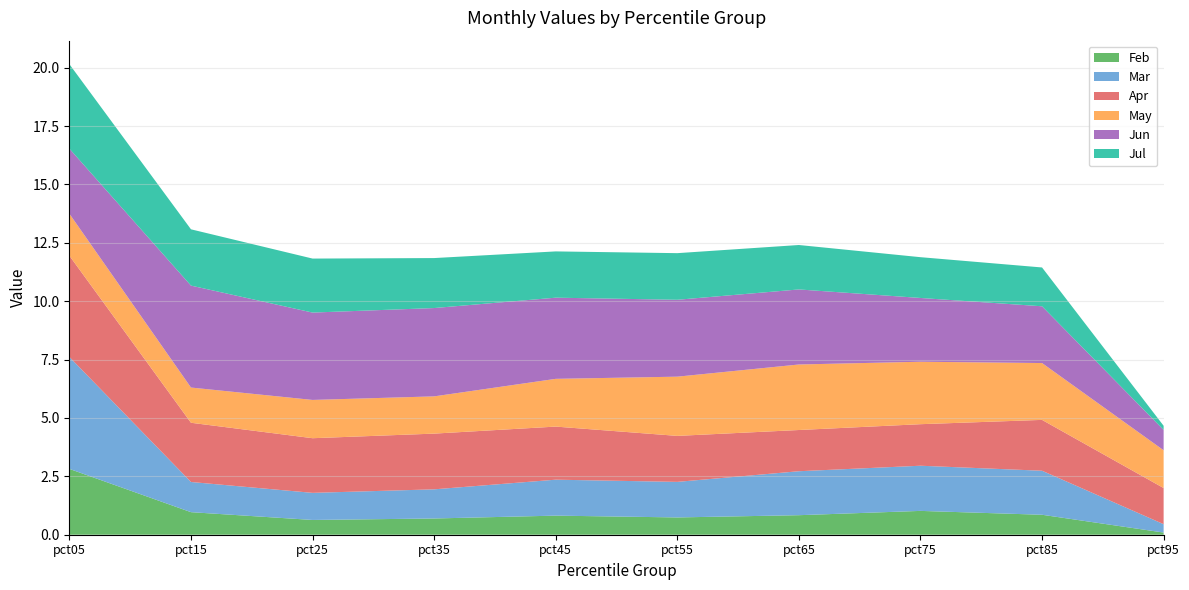

Reading left to right, extract all data points from this chart.

Feb: 2.8	1.0	0.6	0.7	0.8	0.7	0.8	1.0	0.9	0.1
Mar: 4.8	1.3	1.2	1.2	1.5	1.5	1.9	1.9	1.9	0.4
Apr: 4.3	2.5	2.3	2.4	2.3	2.0	1.8	1.8	2.2	1.5
May: 1.8	1.5	1.6	1.6	2.0	2.5	2.8	2.7	2.4	1.6
Jun: 2.8	4.4	3.7	3.8	3.5	3.3	3.2	2.7	2.4	0.9
Jul: 3.6	2.4	2.3	2.1	2.0	2.0	1.9	1.7	1.7	0.2